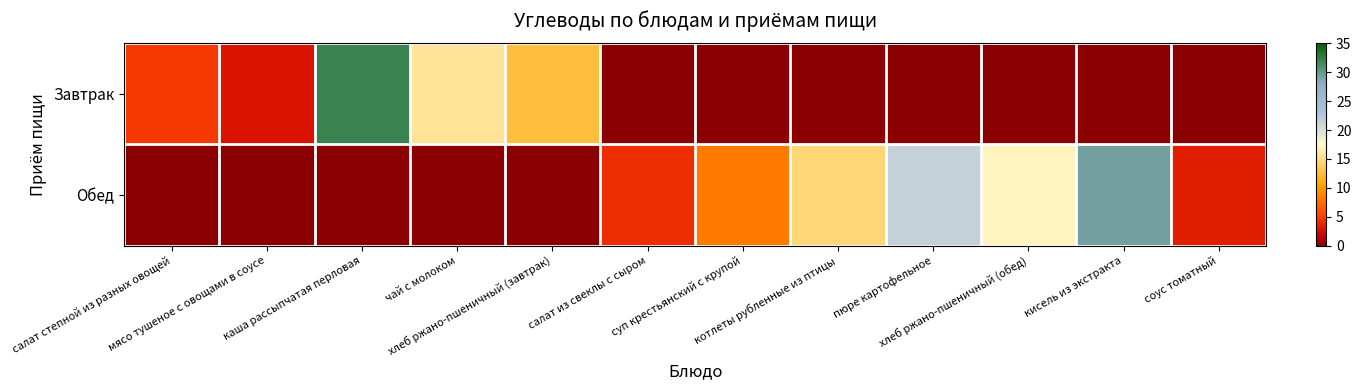

At which category is the sum across all series the highest?

каша рассыпчатая перловая